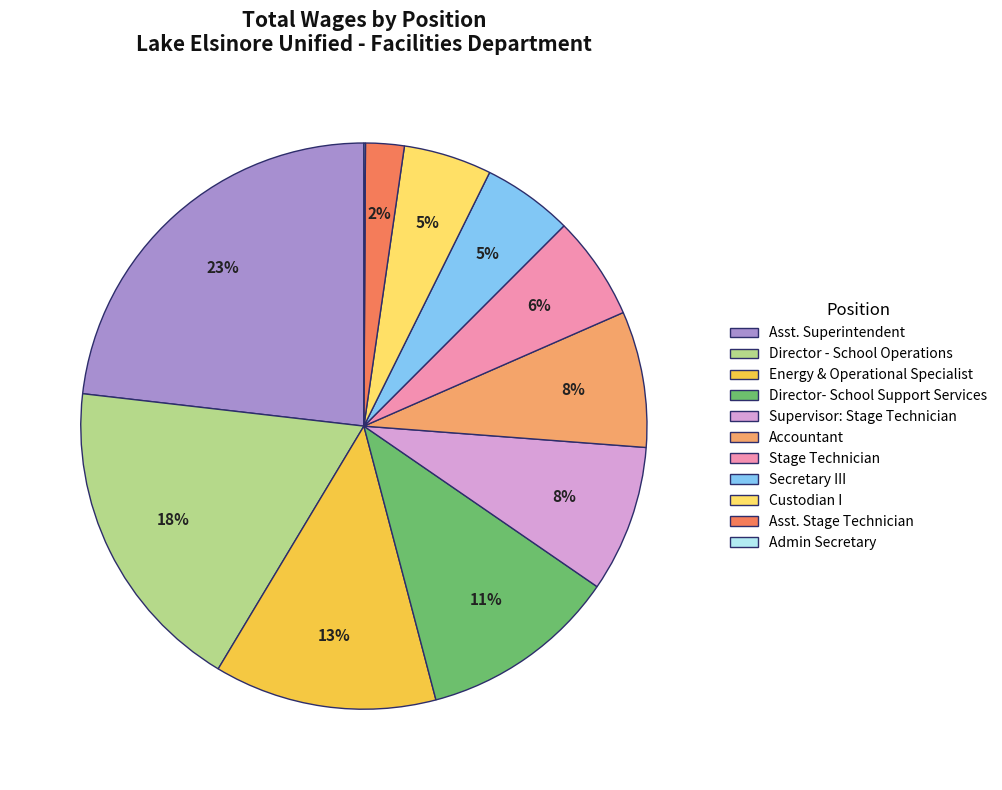

Is there any slice that represents more than half of the pie?

No